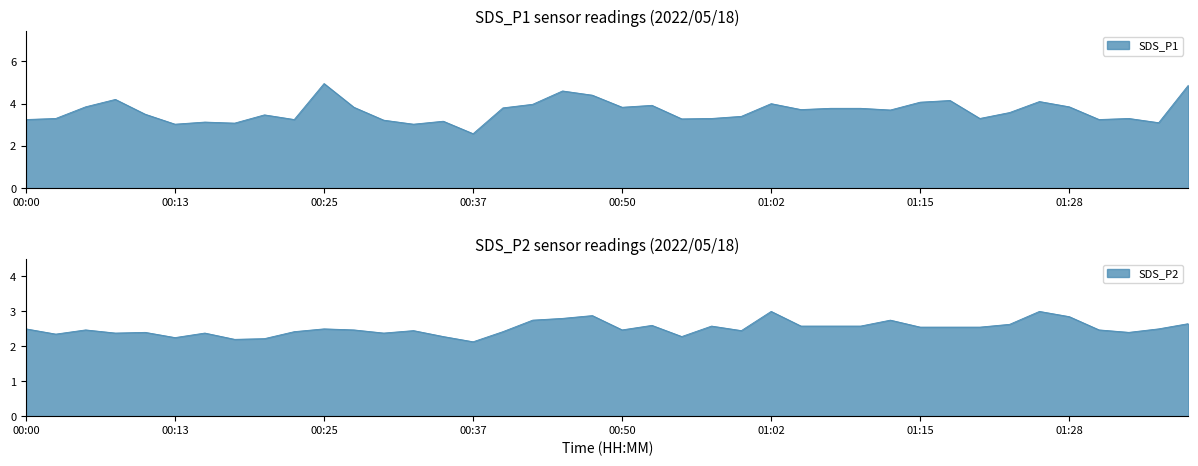

Reading right to left, transcribe all the data shown in this chart.

SDS_P1: 4.9	3.1	3.3	3.2	3.9	4.1	3.6	3.3	4.2	4.1	3.7	3.8	3.8	3.7	4.0	3.4	3.3	3.3	3.9	3.8	4.4	4.6	4.0	3.8	2.6	3.2	3.0	3.2	3.8	5.0	3.2	3.5	3.1	3.1	3.0	3.5	4.2	3.9	3.3	3.2
SDS_P2: 2.6	2.5	2.4	2.5	2.9	3.0	2.6	2.5	2.5	2.5	2.8	2.6	2.6	2.6	3.0	2.5	2.6	2.3	2.6	2.5	2.9	2.8	2.8	2.4	2.1	2.3	2.5	2.4	2.5	2.5	2.4	2.2	2.2	2.4	2.2	2.4	2.4	2.5	2.4	2.5